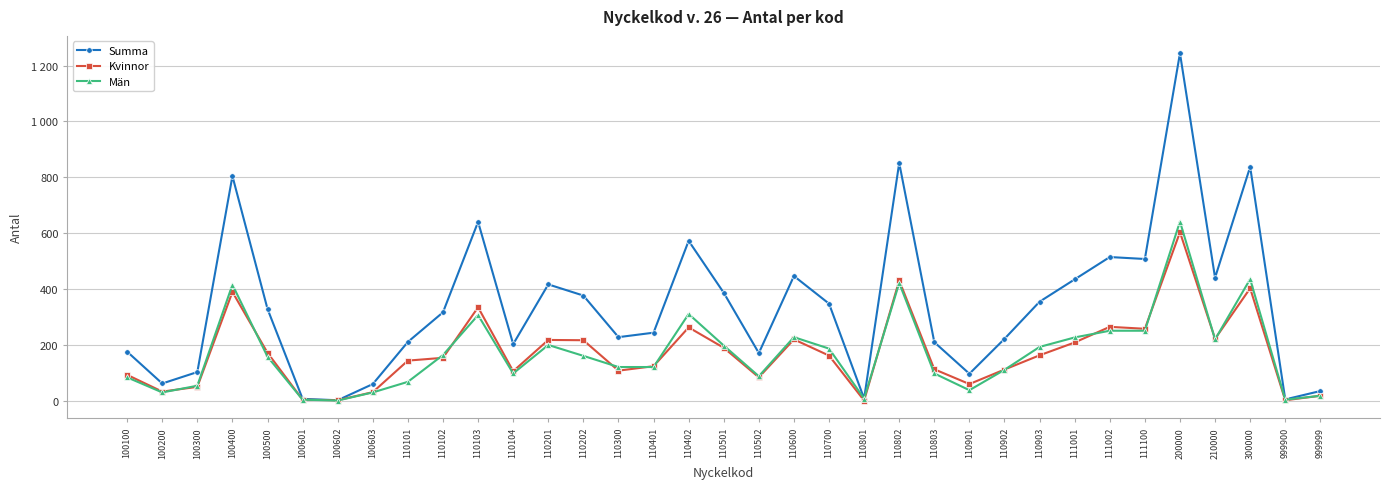

At which category does Kvinnor reach its first local valley?

100200